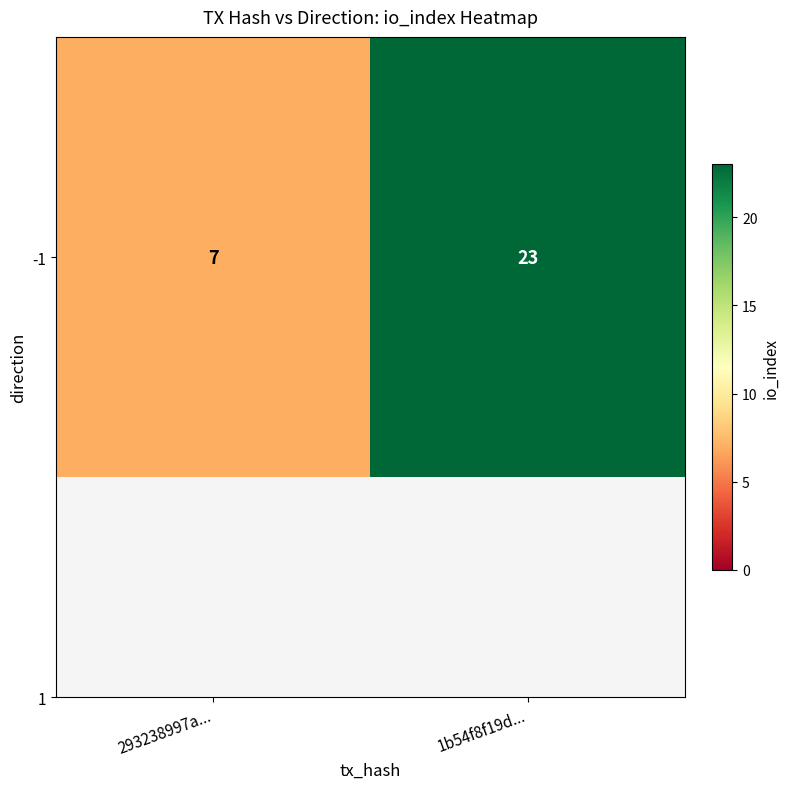

Which category has the highest value across all series?

1b54f8f19d...